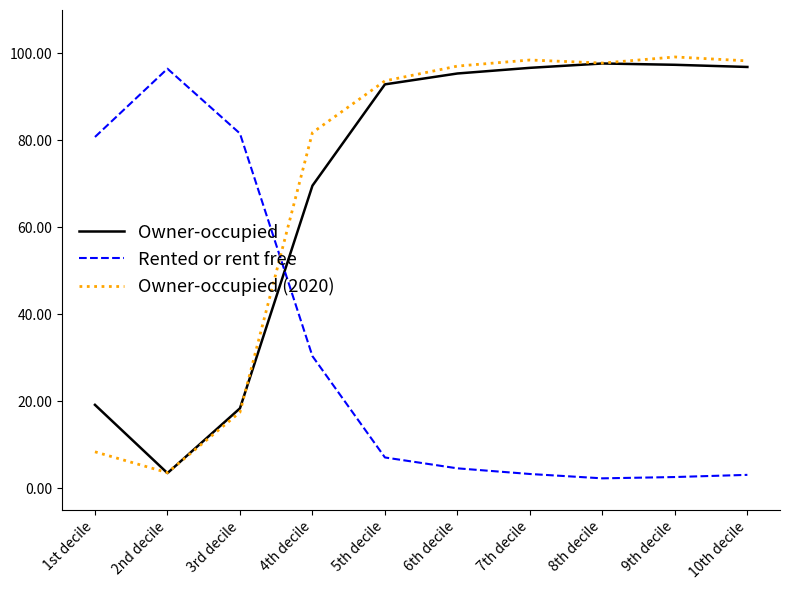

What is the difference between the highest and lowest values at 7th decile?

95.2